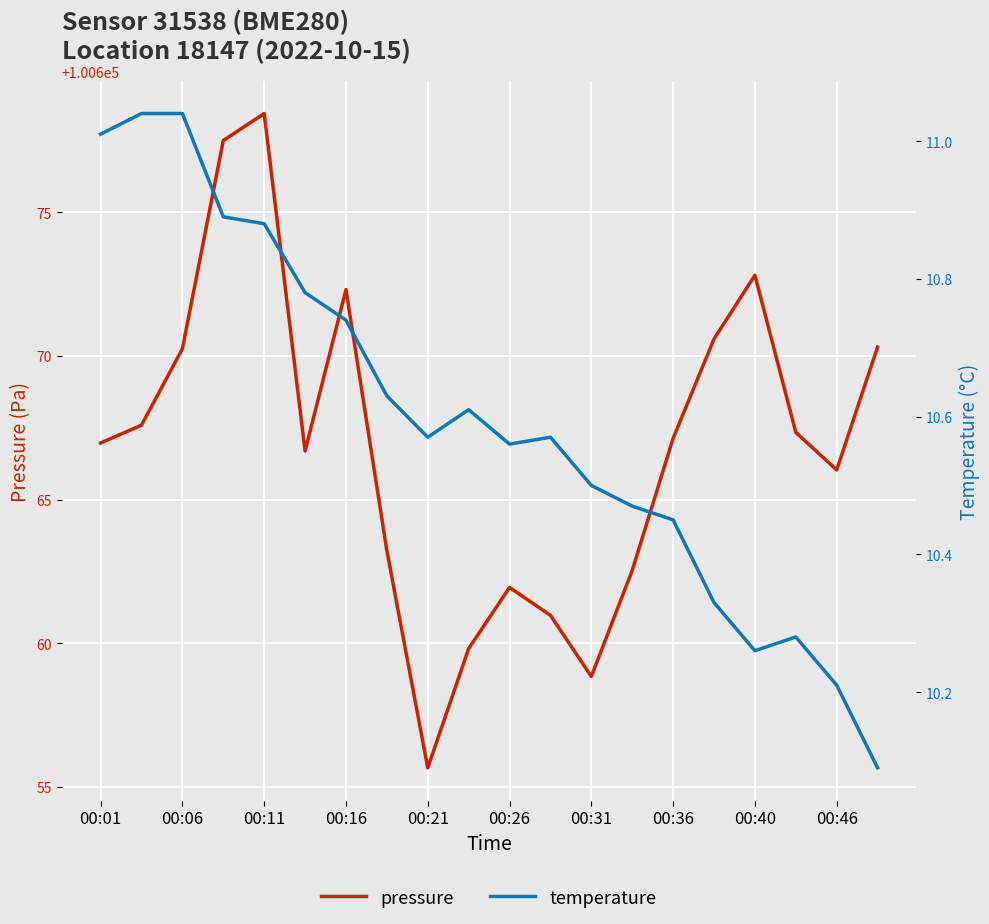

What is the minimum value for pressure?

100655.7